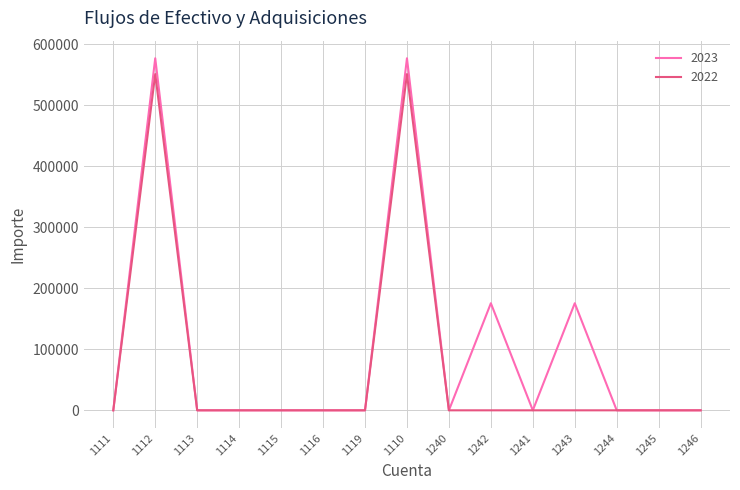

Reading left to right, list all the values displayed in this chart.

2023: 0.0	576660.6	0.0	0.0	0.0	0.0	0.0	576660.6	0.0	175415.9	0.0	175415.9	0.0	0.0	0.0
2022: 0.0	550749.9	0.0	0.0	0.0	0.0	0.0	550749.9	0.0	0.0	0.0	0.0	0.0	0.0	0.0